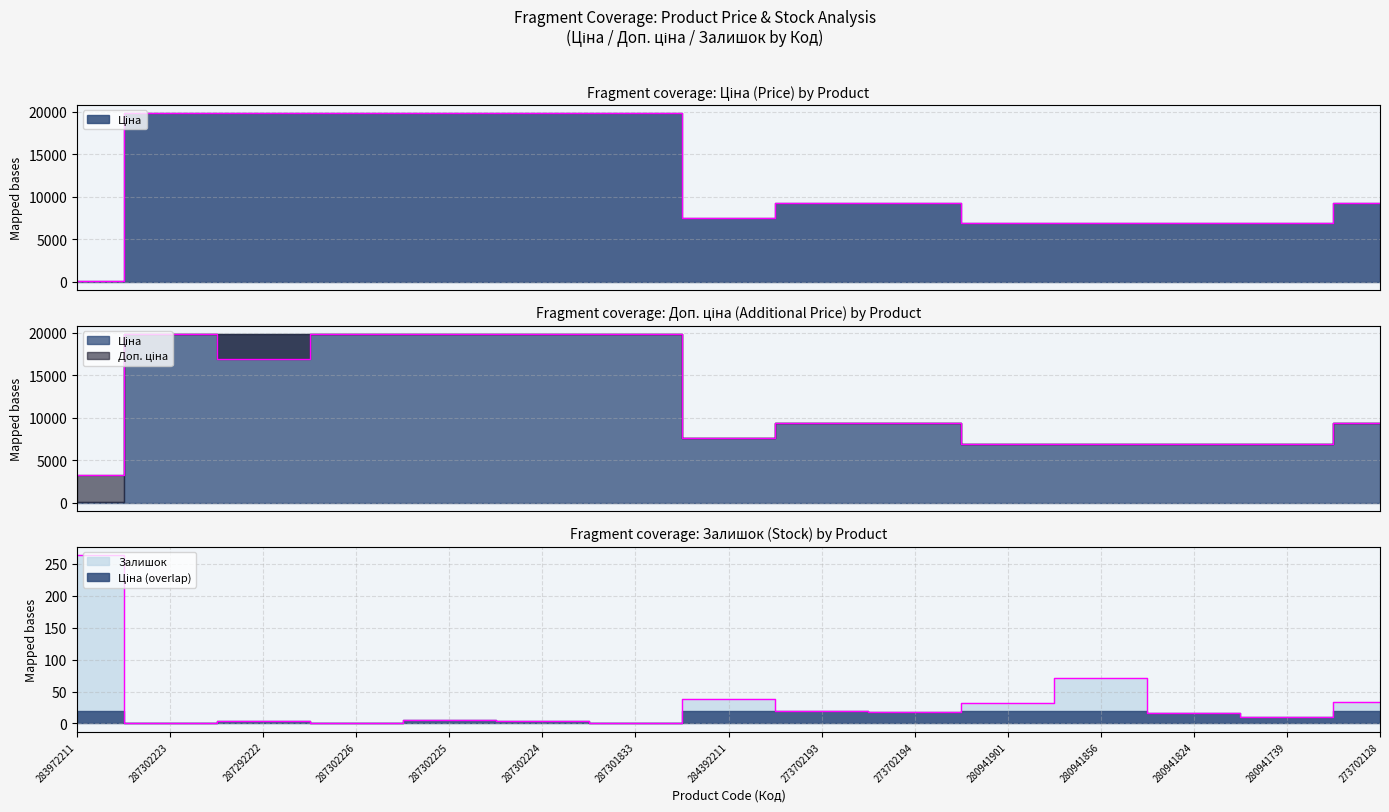

Which series has the largest total across all categories?

Доп. ціна